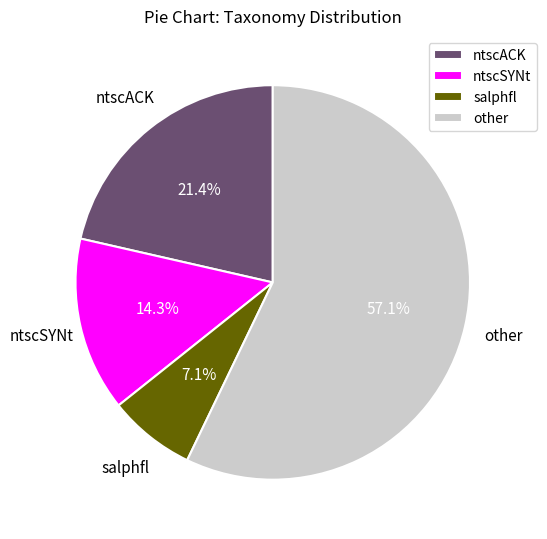

Is there any slice that represents more than half of the pie?

Yes